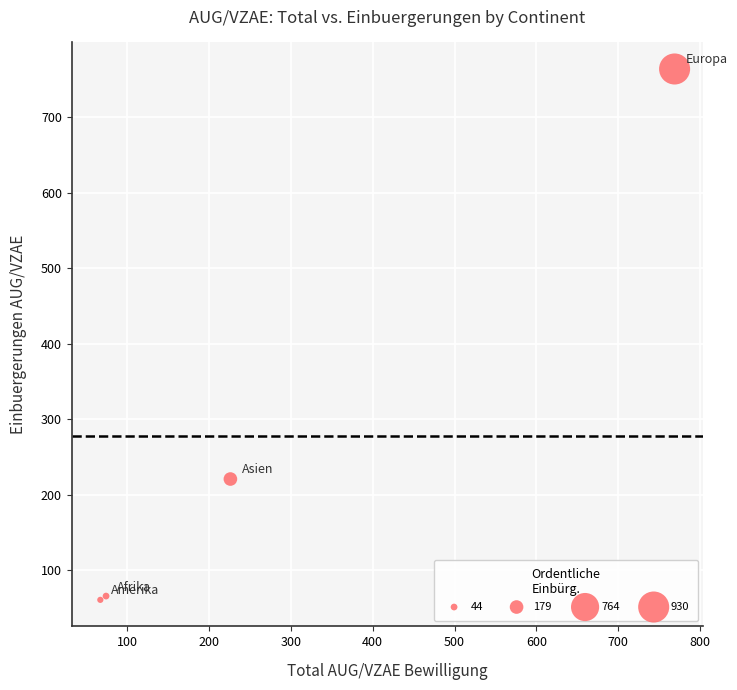

What Y value in the scatter plot is closest to 412?

221